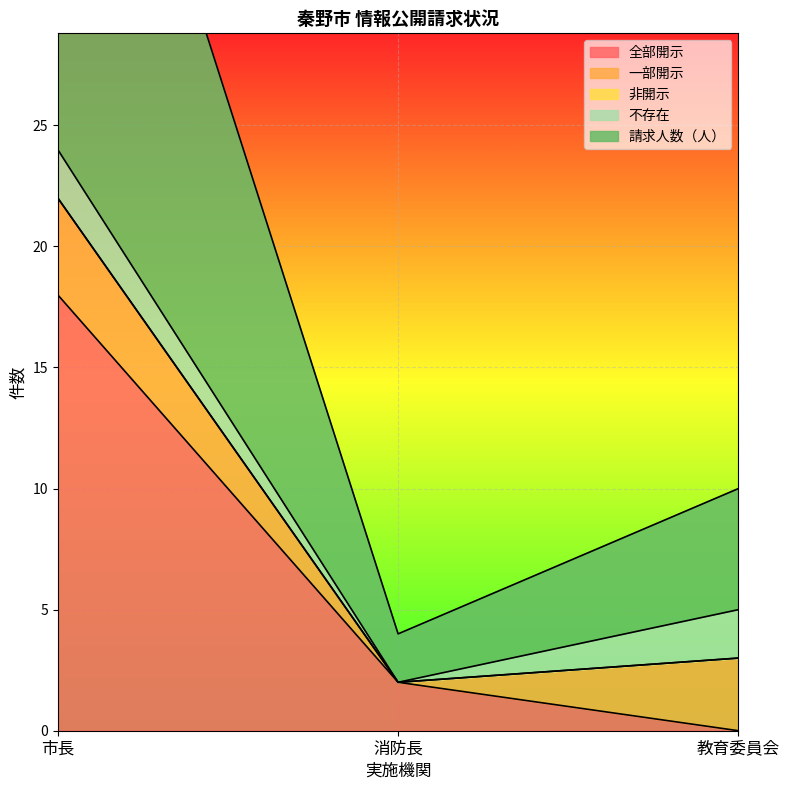

Reading left to right, what are all the values shown in this chart?

全部開示: 18	2	0
一部開示: 4	0	3
非開示: 0	0	0
不存在: 2	0	2
請求人数（人）: 24	2	5